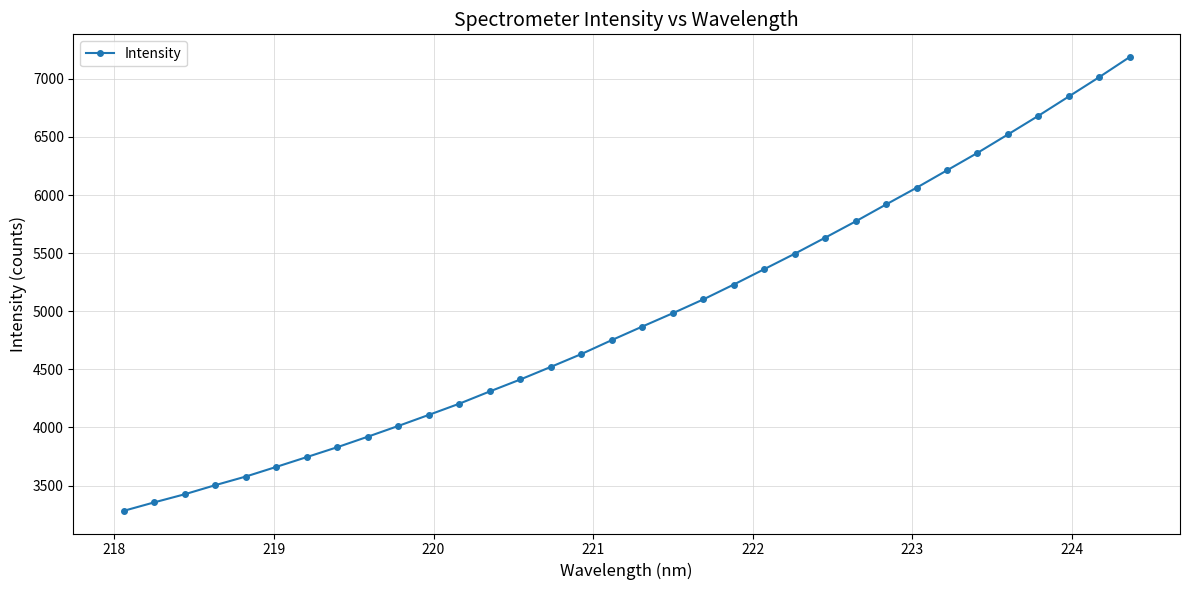

How many values exceed 4868?

17